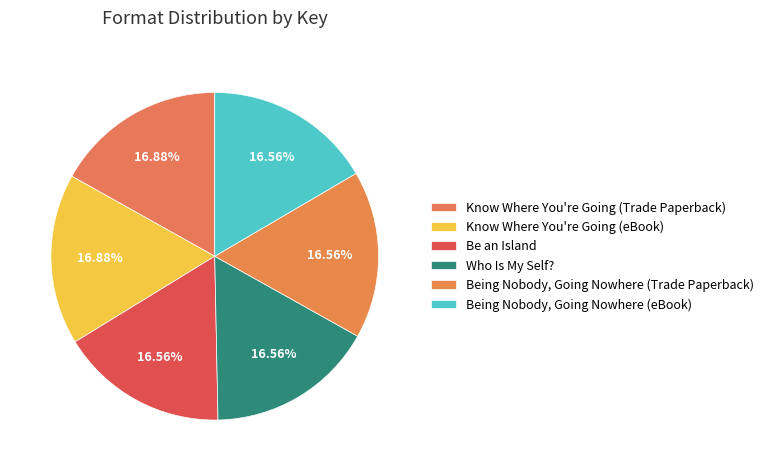

Is it true that Be an Island is 17% of the pie?

True